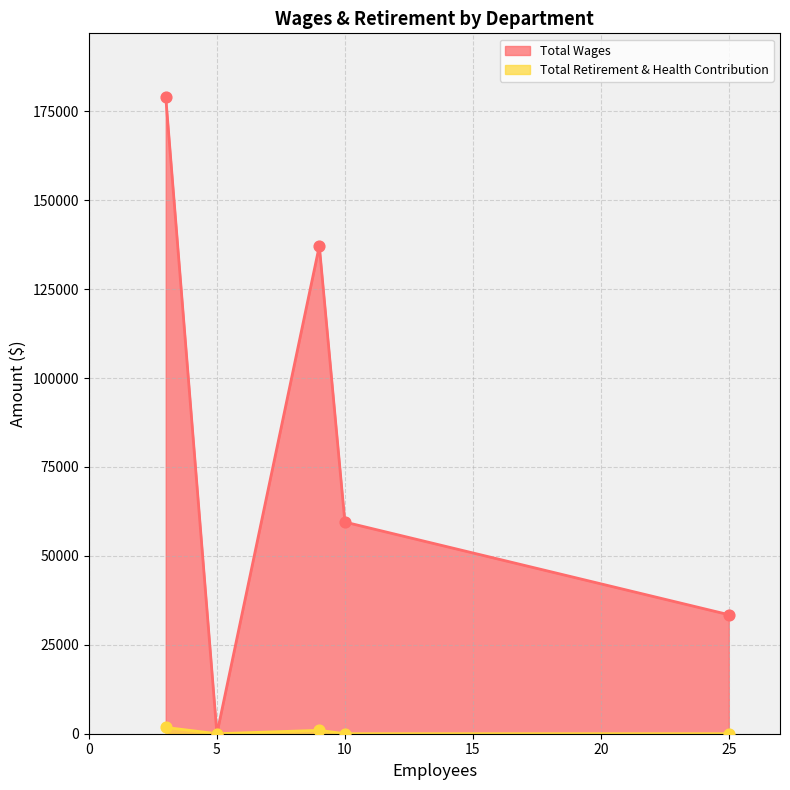

What is the total value across all series at Maintenance?

138080